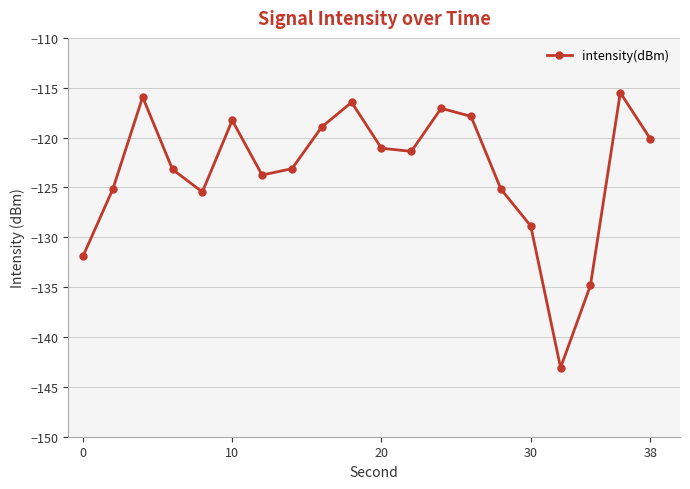

True or false: the data has more than 2 interior local peaks.

True